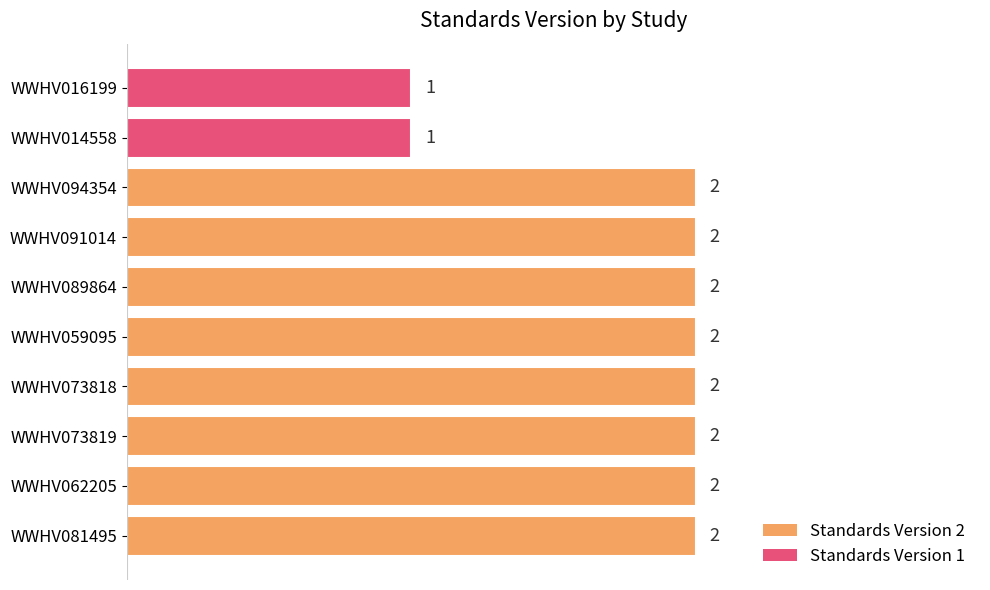

Reading bottom to top, what are all the values shown in this chart?

2	2	2	2	2	2	2	2	1	1